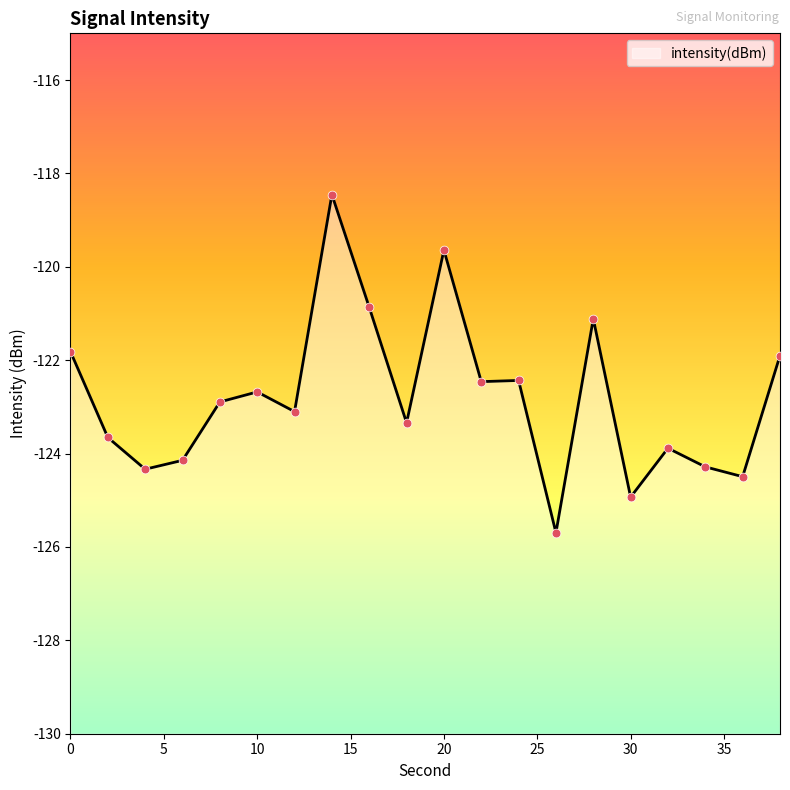

Which has a higher value, 20 or 12?

20